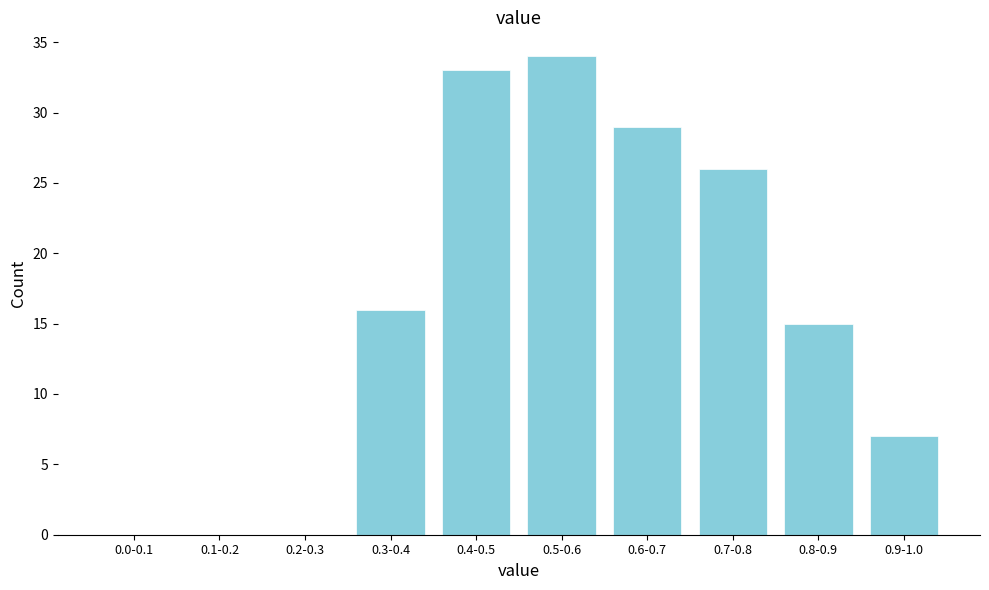

Reading right to left, transcribe all the data shown in this chart.

0.9-1.0=7	0.8-0.9=15	0.7-0.8=26	0.6-0.7=29	0.5-0.6=34	0.4-0.5=33	0.3-0.4=16	0.2-0.3=0	0.1-0.2=0	0.0-0.1=0